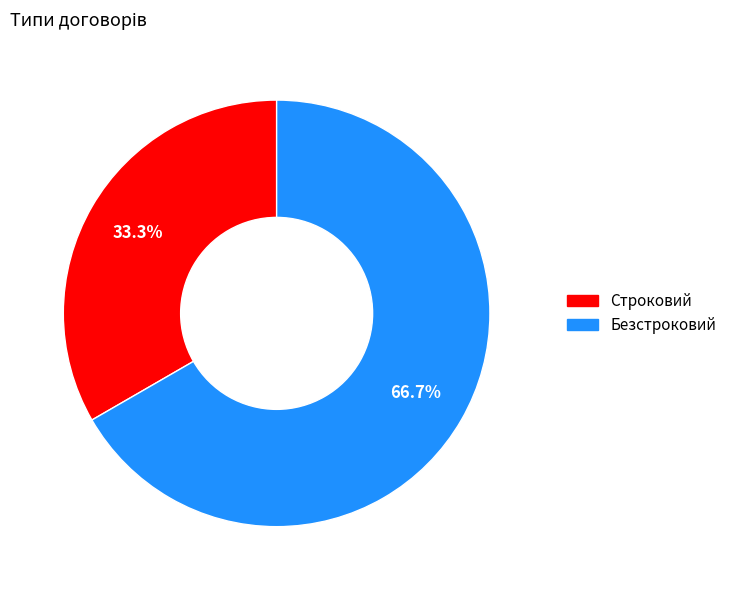

To the nearest percent, what portion does Безстроковий represent?

67%